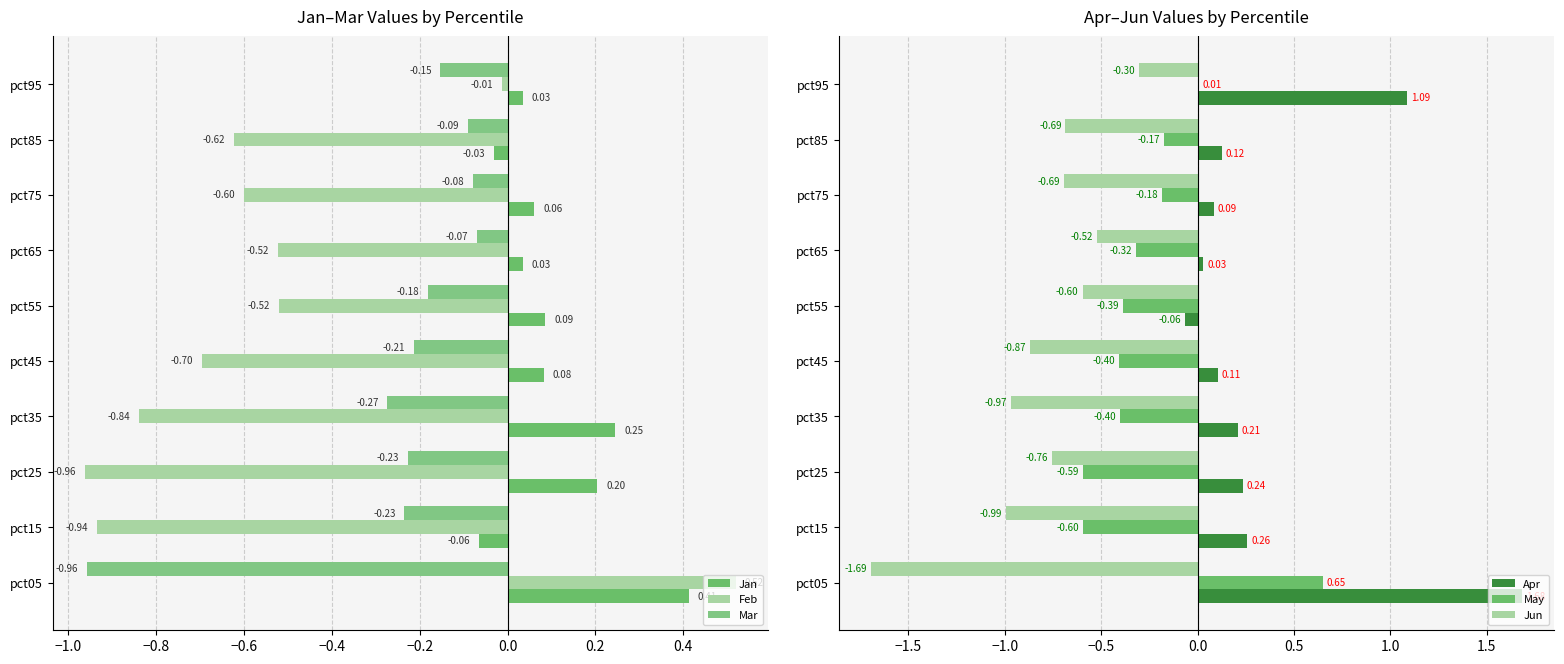

Reading left to right, extract all data points from this chart.

Jan: 0.4	-0.1	0.2	0.2	0.1	0.1	0.0	0.1	-0.0	0.0
Feb: 0.5	-0.9	-1.0	-0.8	-0.7	-0.5	-0.5	-0.6	-0.6	-0.0
Mar: -1.0	-0.2	-0.2	-0.3	-0.2	-0.2	-0.1	-0.1	-0.1	-0.2
Apr: 1.7	0.3	0.2	0.2	0.1	-0.1	0.0	0.1	0.1	1.1
May: 0.6	-0.6	-0.6	-0.4	-0.4	-0.4	-0.3	-0.2	-0.2	0.0
Jun: -1.7	-1.0	-0.8	-1.0	-0.9	-0.6	-0.5	-0.7	-0.7	-0.3